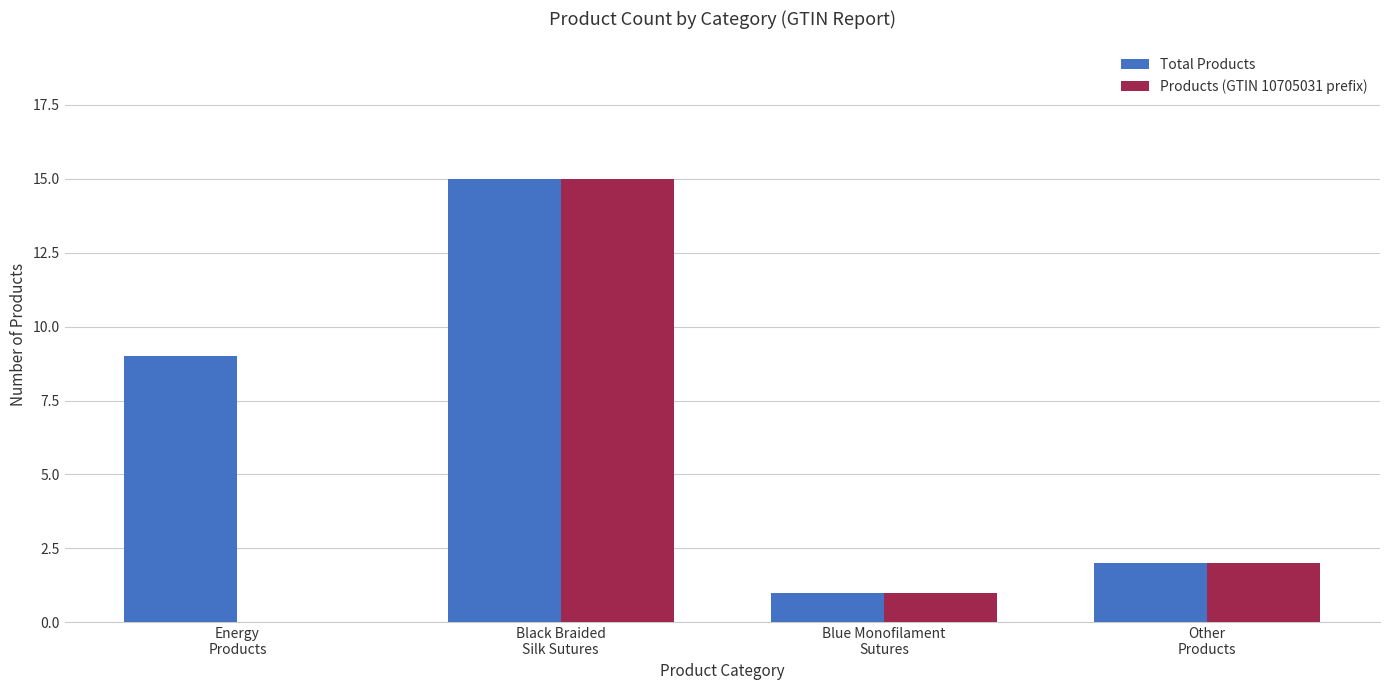

What is the highest value of the Products (GTIN 10705031 prefix) series?

15